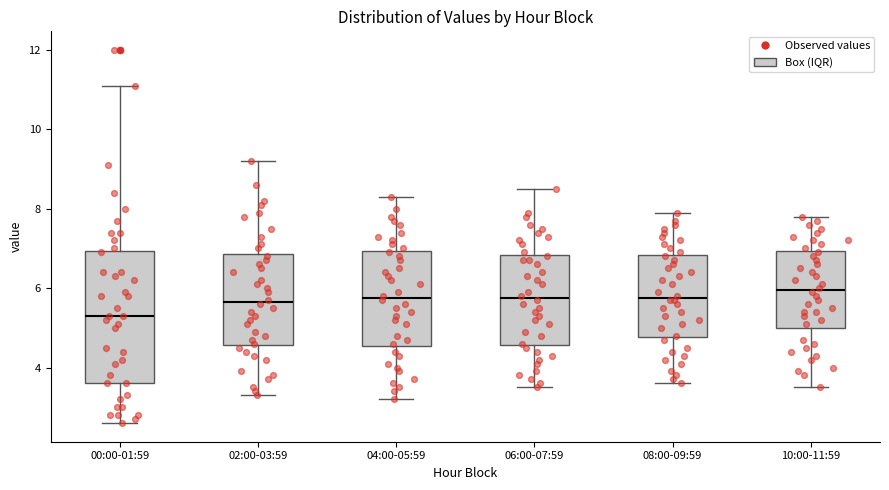

Where is the lower edge of the box for 04:00-05:59 on the y-axis? The values are not printed on the chart, so give them approximately, as read against the axis.

4.6